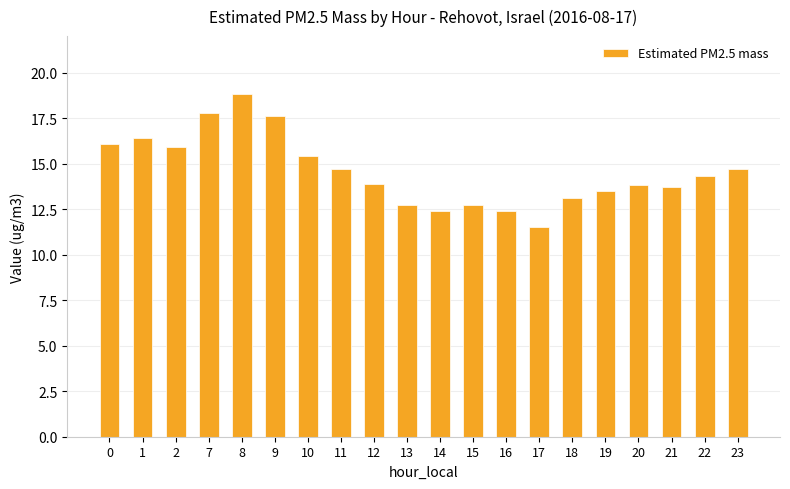

The value at 17 is 11.5. True or false?

True